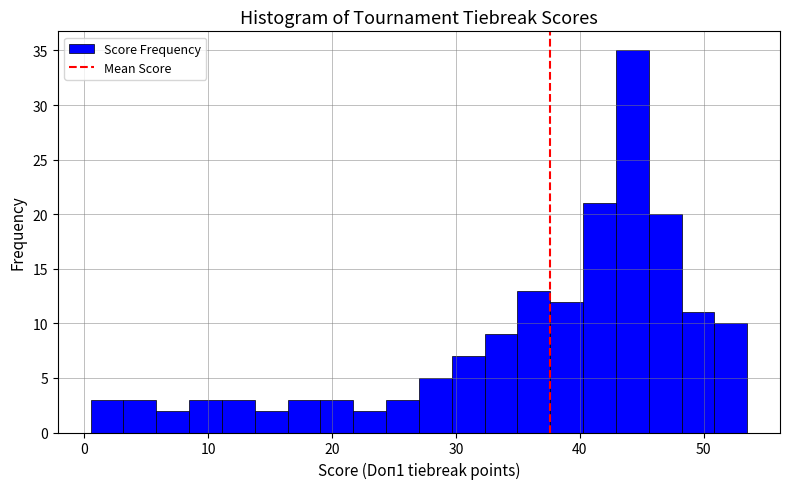

Around what value on the x-axis is the tallest bar? Give the approximate position of its centre, as read against the axis.

44